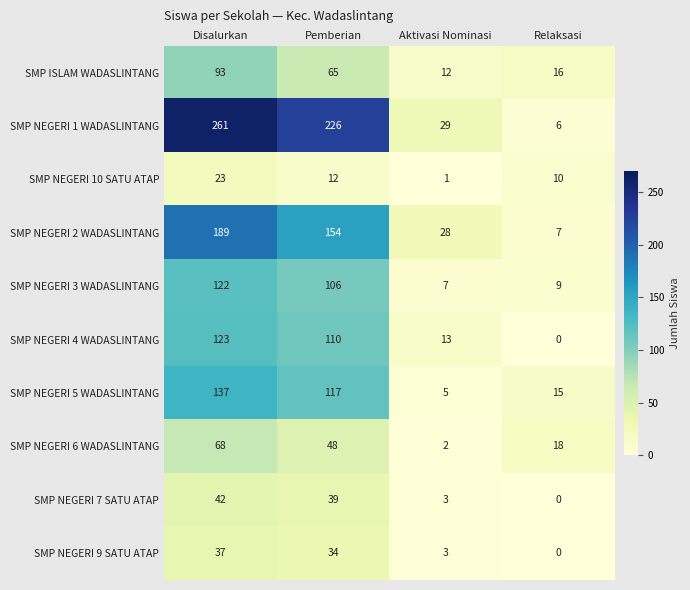

Which series has the widest spread of values?

SMP NEGERI 1 WADASLINTANG